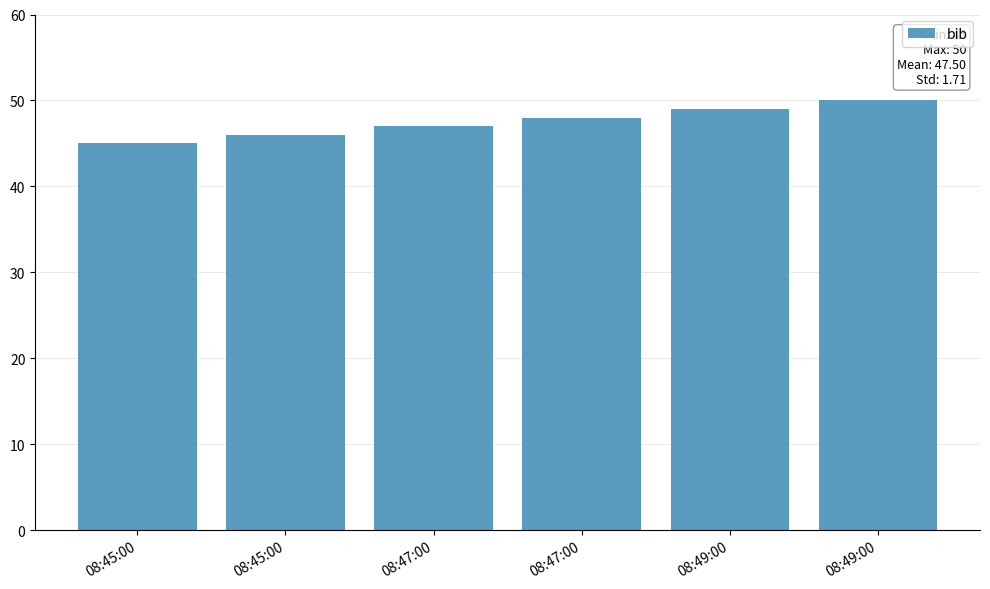

Does the chart contain stacked bars?

No